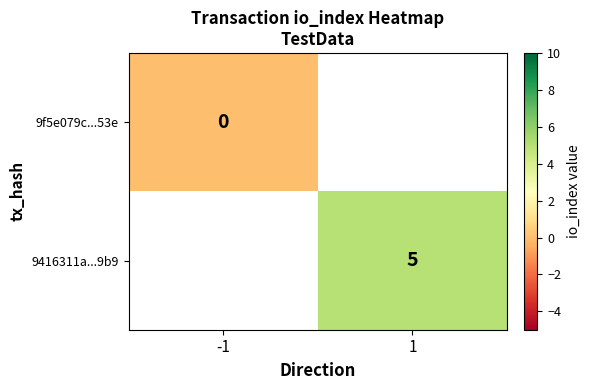

True or false: 9416311a...9b9 has a value of 5 at 1.

True